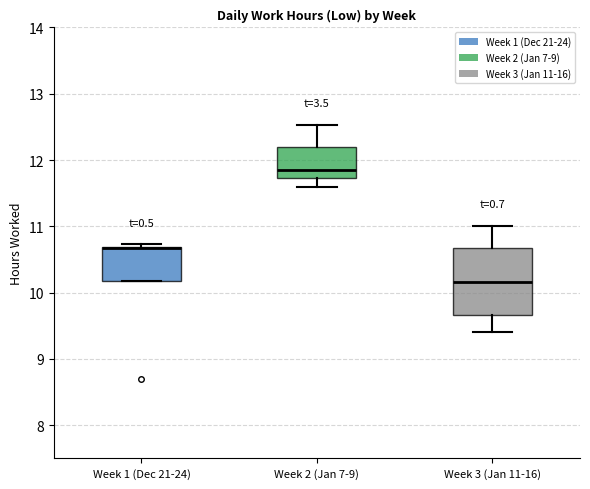

Reading left to right, transcribe this box plot: for each box, give where its median line is, the range the box spans, and where its two whiskers end, as read against the y-axis. The values are not printed on the chart, so give them approximately, as read against the axis.

Week 1 (Dec 21-24): median 10.7 (drawn on the box's upper edge), box 10.2 to 10.7, whiskers 10.2 to 10.7 (just above the box's upper edge)
Week 2 (Jan 7-9): median 11.9, box 11.7 to 12.2, whiskers 11.6 to 12.5
Week 3 (Jan 11-16): median 10.2, box 9.7 to 10.7, whiskers 9.4 to 11.0